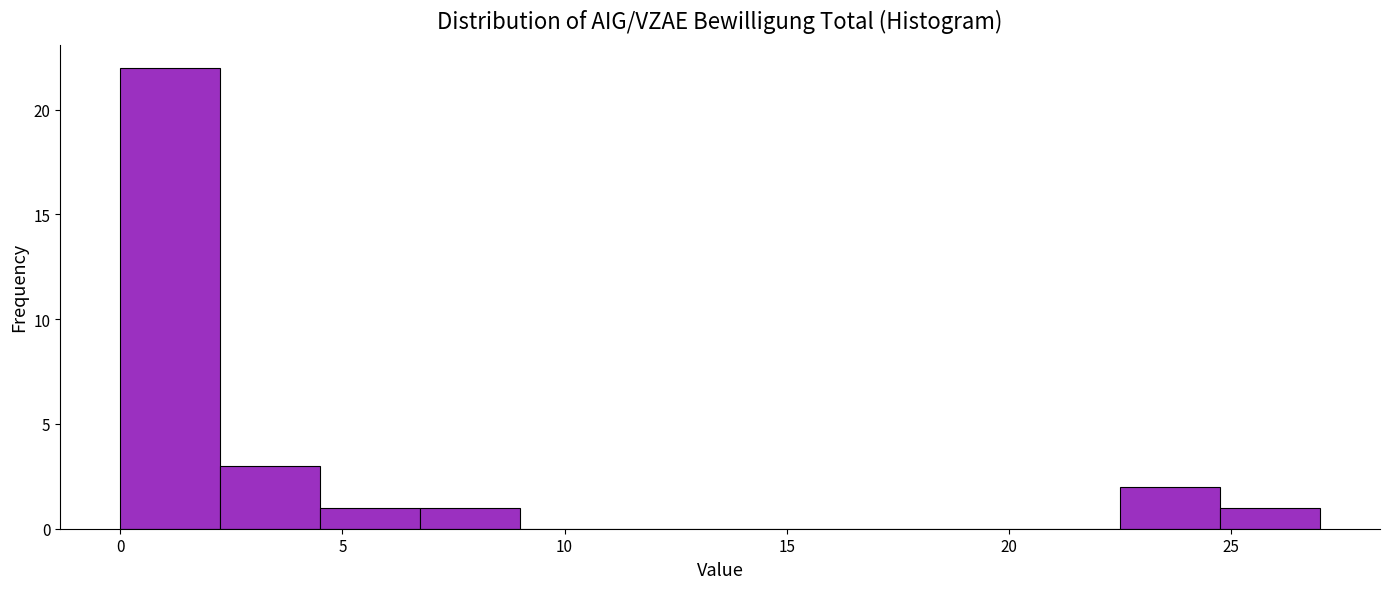

Over which range of the x-axis is the bar tallest?

0.00 to 2.25